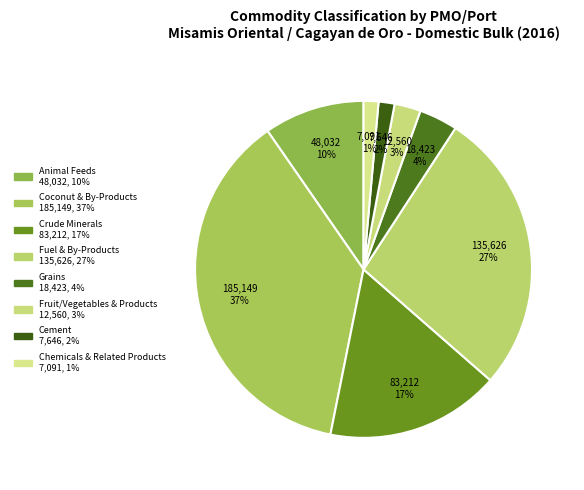

Which category has the biggest portion of the pie?

Coconut & By-Products